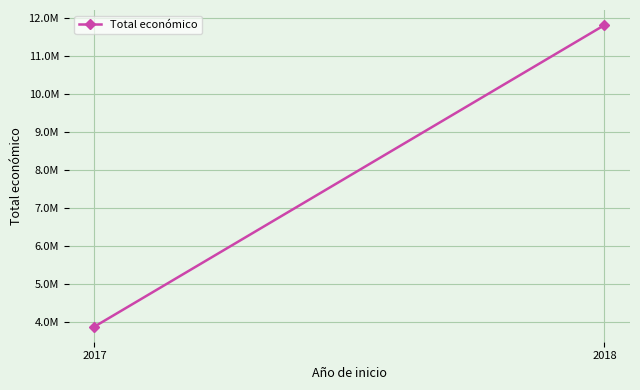

What is the sum of all values?

15683558